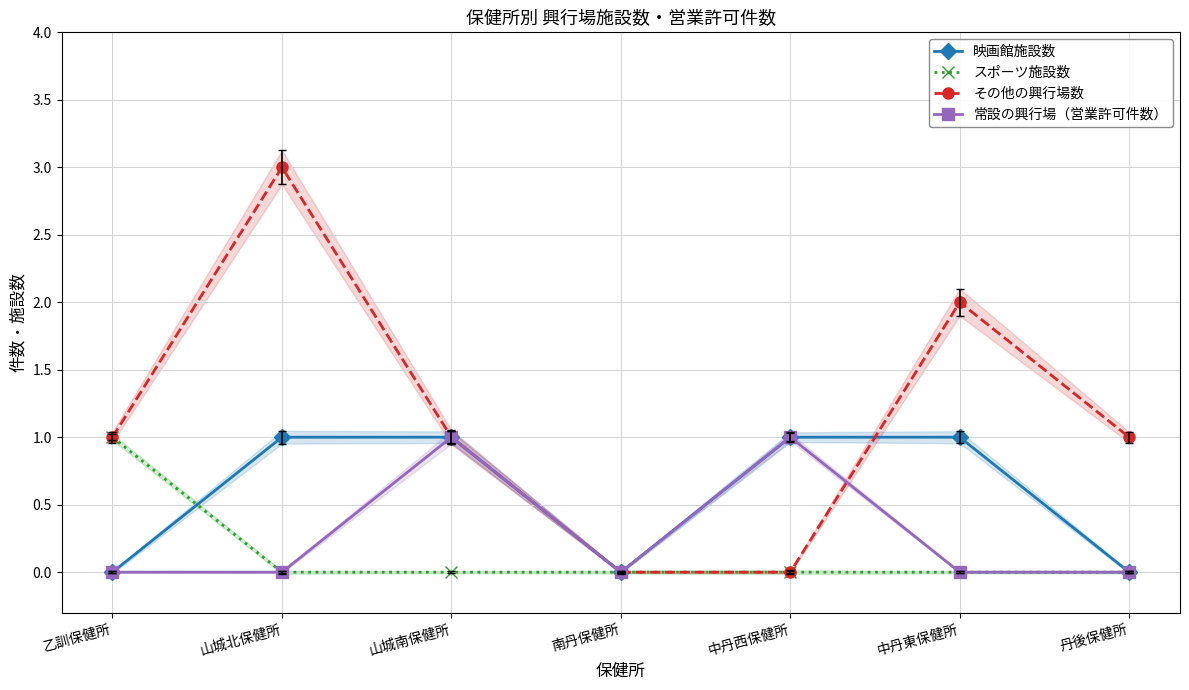

At which label is 映画館施設数 closest to 0?

乙訓保健所